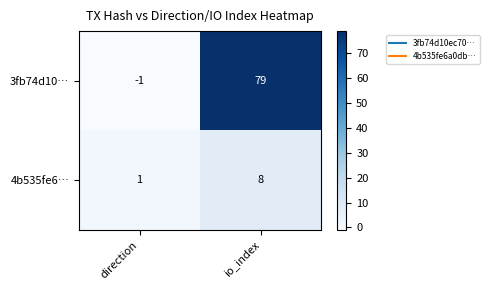

What is the greatest value displayed?

79